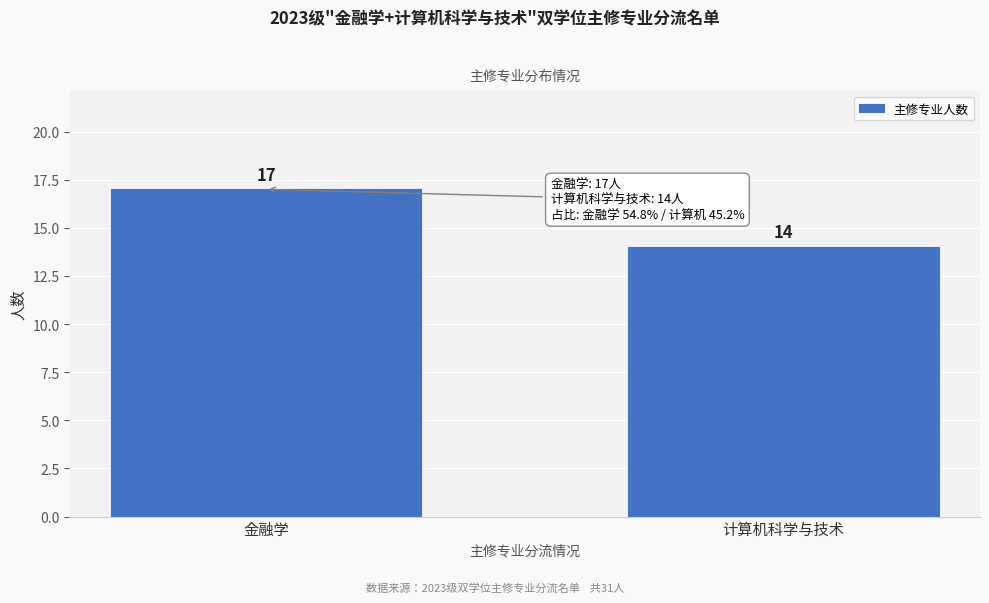

Reading right to left, transcribe all the data shown in this chart.

计算机科学与技术=14	金融学=17